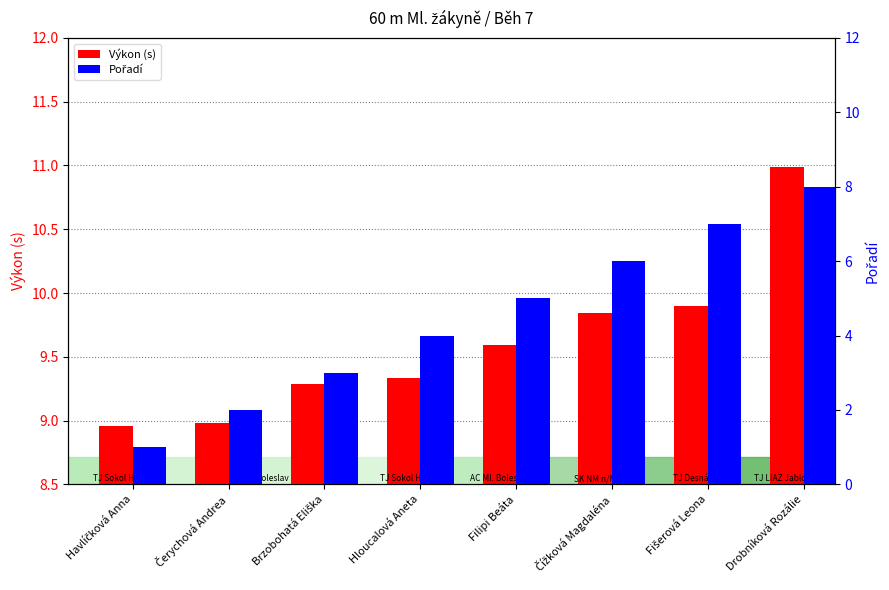

The Pořadí series shows 0.6 at Čerychová Andrea. True or false?

False